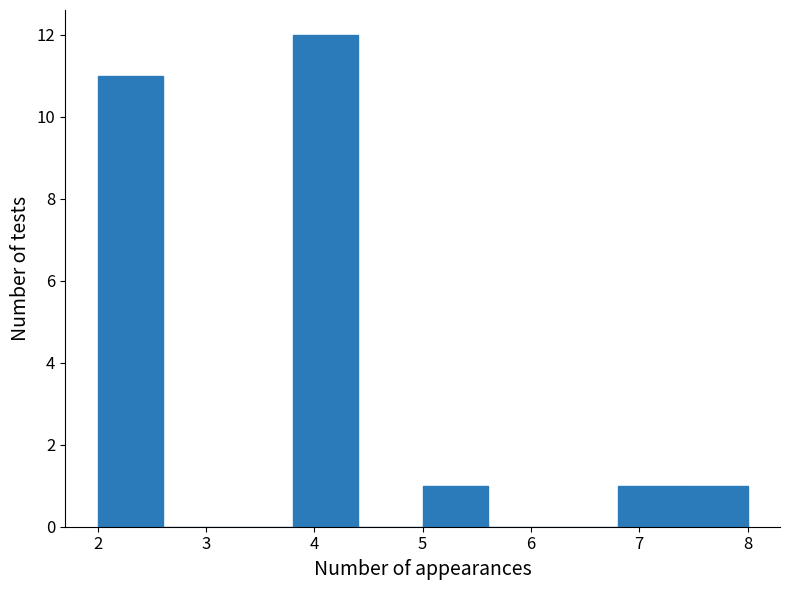

Reading left to right, list every bar in this chart as the range it spans on the x-axis followed by its height. The values are not printed on the chart, so give them approximately, as read against the axis.

2.0 to 2.6: 11
2.6 to 3.2: 0
3.2 to 3.8: 0
3.8 to 4.4: 12
4.4 to 5.0: 0
5.0 to 5.6: 1
5.6 to 6.2: 0
6.2 to 6.8: 0
6.8 to 7.4: 1
7.4 to 8.0: 1